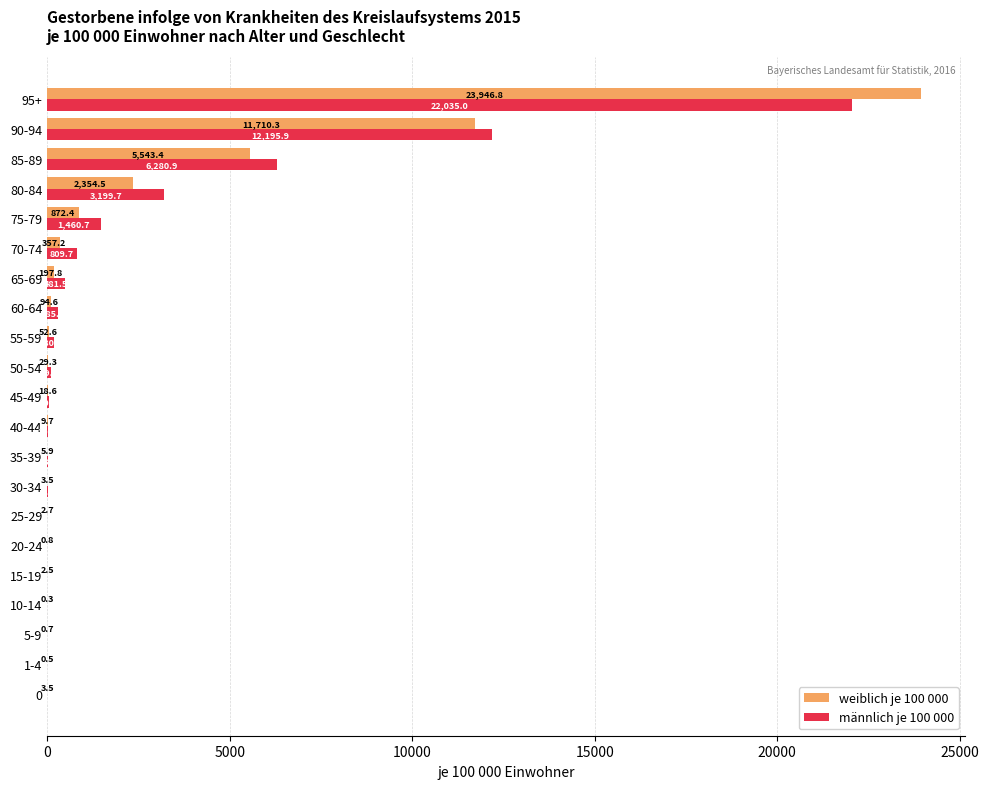

Where is weiblich je 100 000 nearest to the value 11973?

90-94